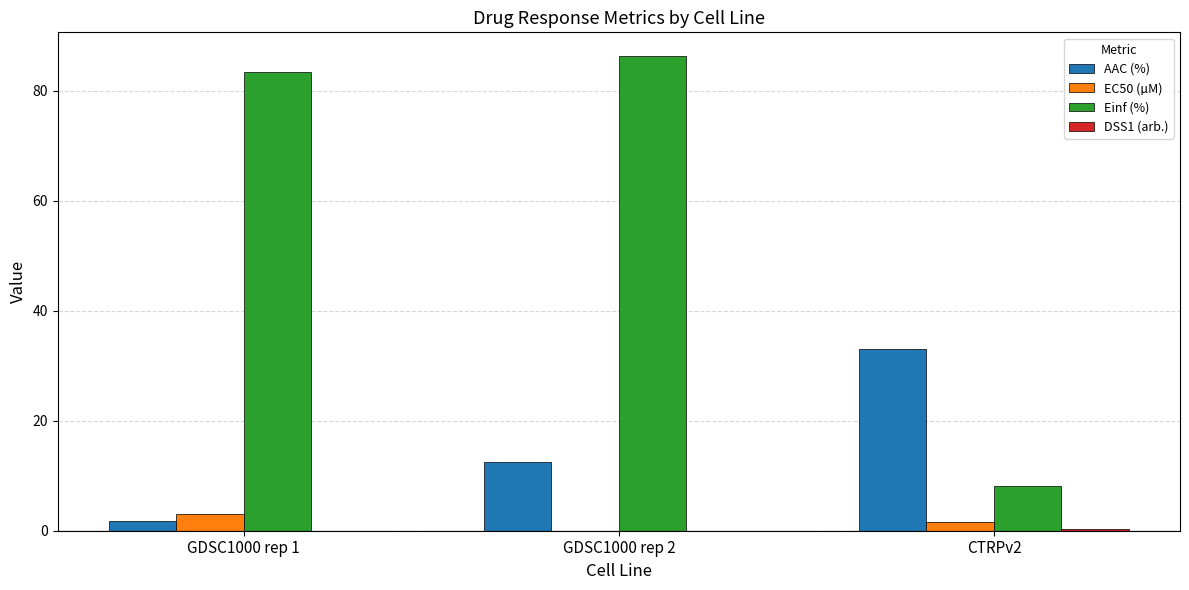

Between GDSC1000 rep 1 and CTRPv2, which series saw the biggest shift?

Einf (%)